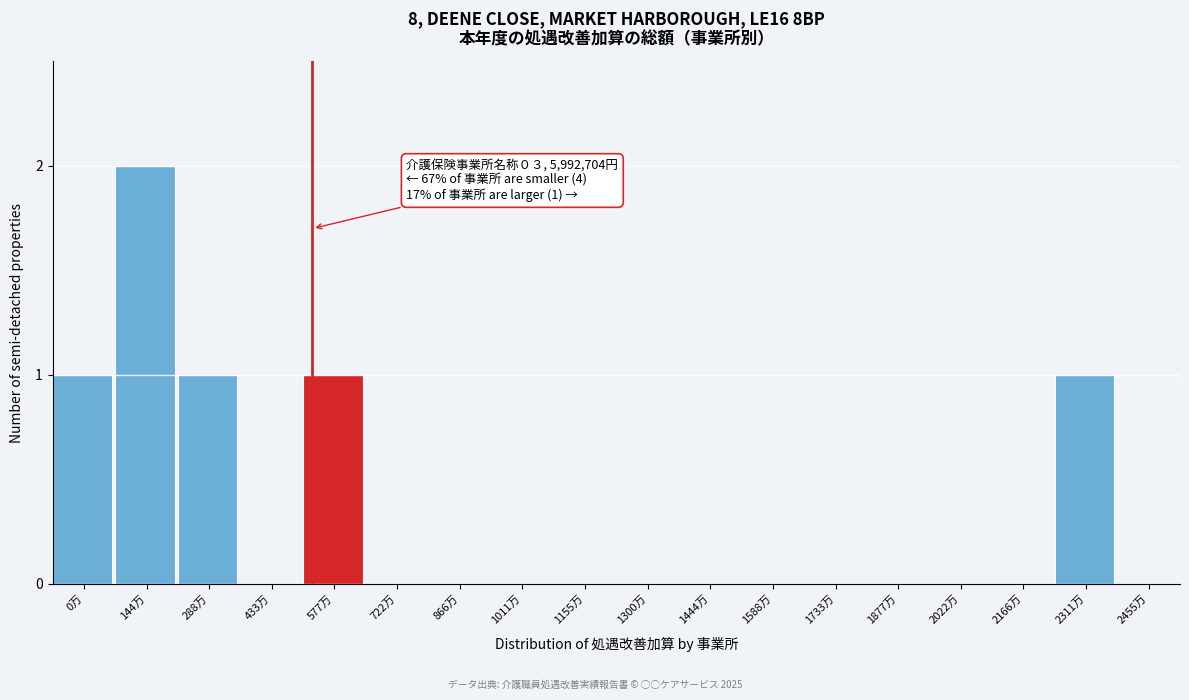

Reading right to left, transcribe all the data shown in this chart.

2455万=0	2311万=1	2166万=0	2022万=0	1877万=0	1733万=0	1588万=0	1444万=0	1300万=0	1155万=0	1011万=0	866万=0	722万=0	577万=1	433万=0	288万=1	144万=2	0万=1